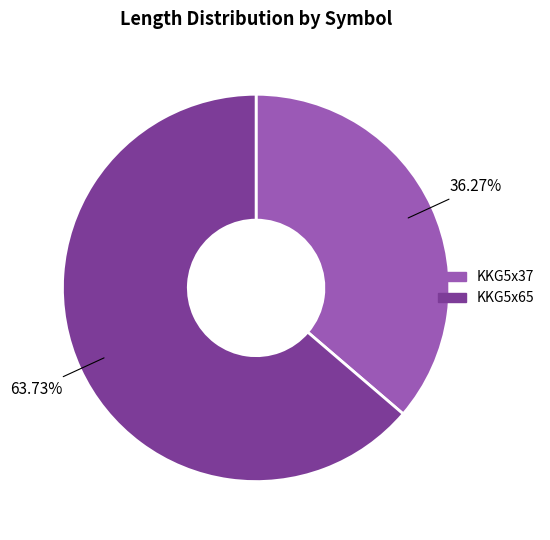

To the nearest percent, what is the difference between the largest and smallest slice percentages?

27%